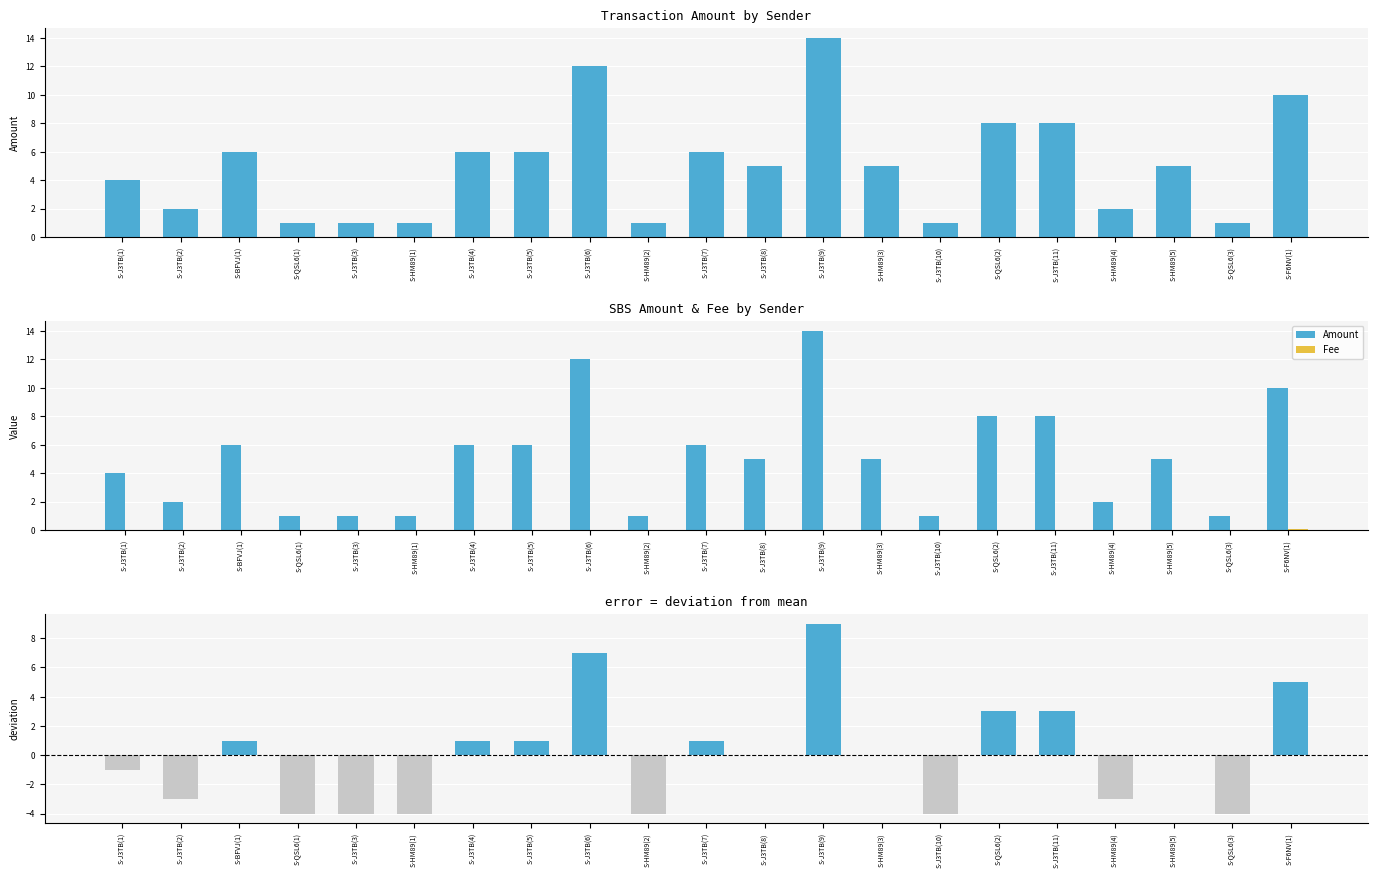

Which series has the widest spread of values?

Amount